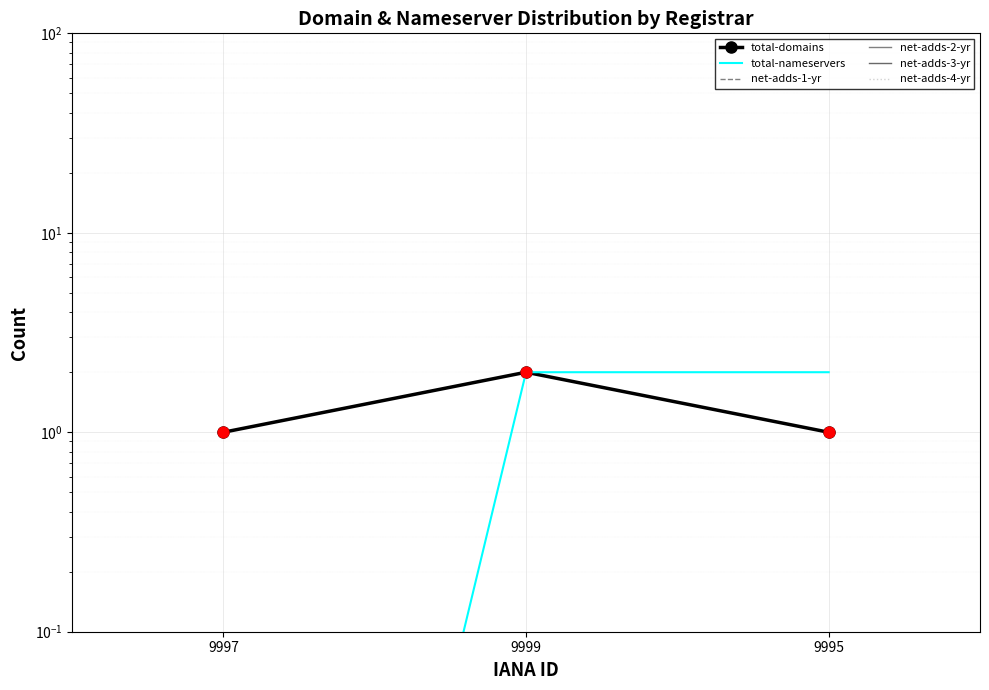

Which series reaches the maximum Y coordinate?

total-domains